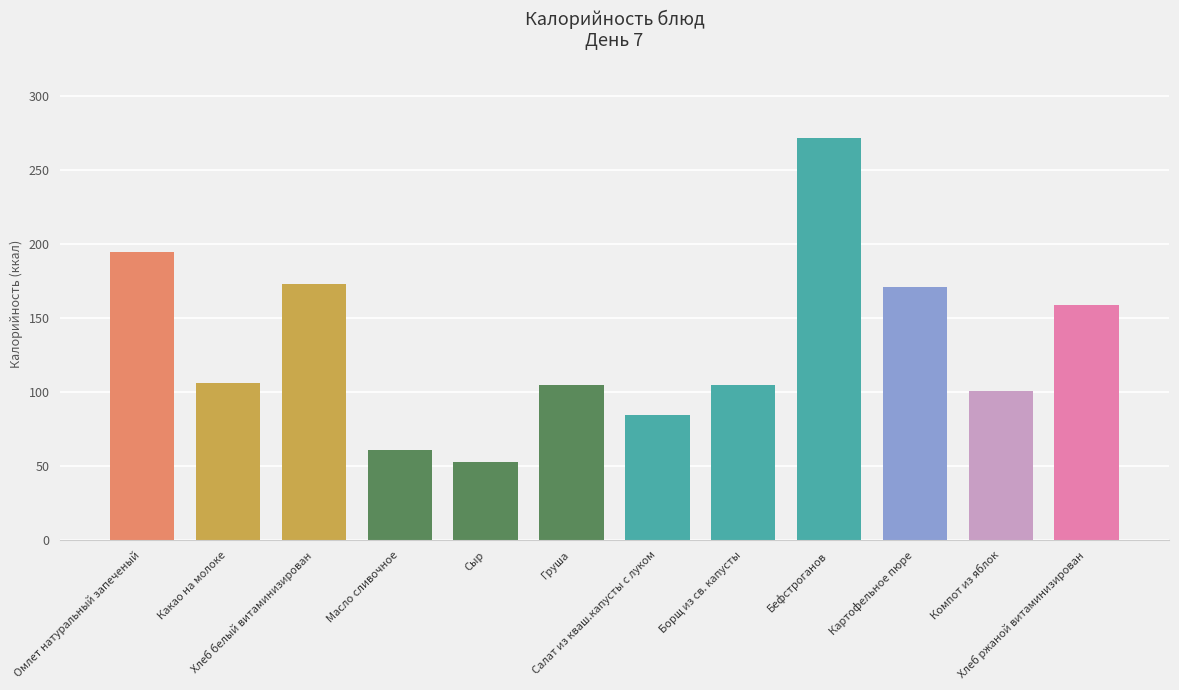

What is the average value?

132.2